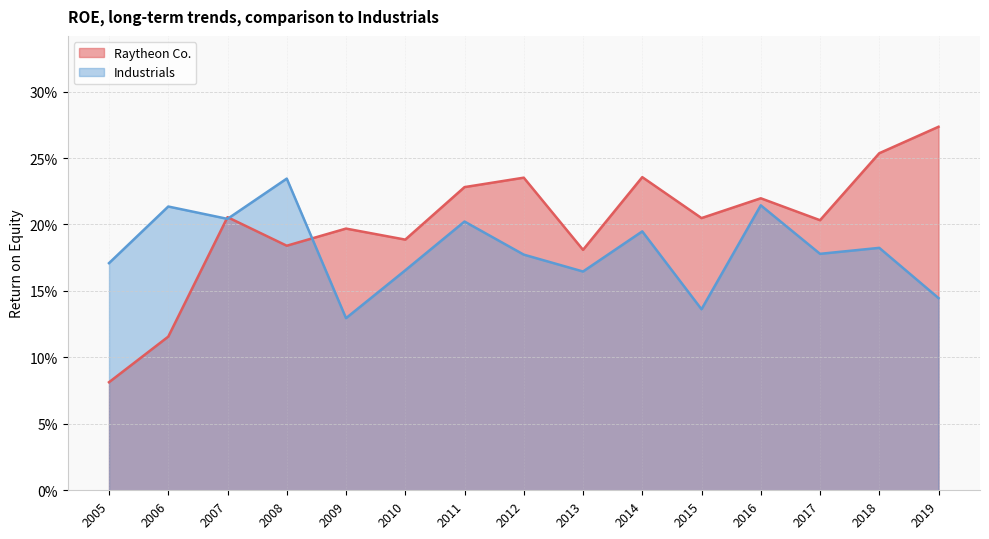

What is the total value across all series at 2008?

0.4